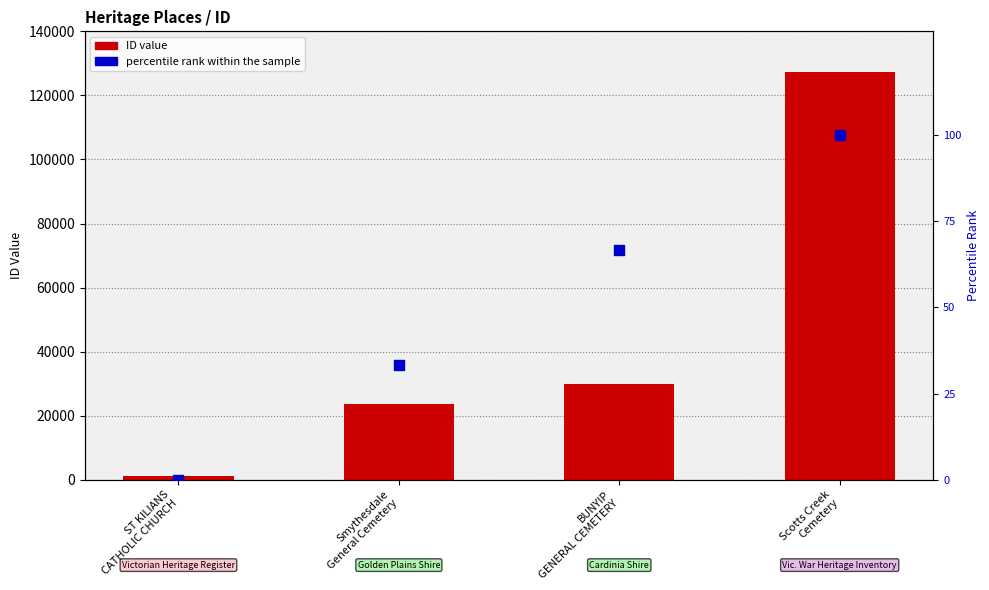

Which series reaches the minimum Y coordinate?

percentile rank within the sample